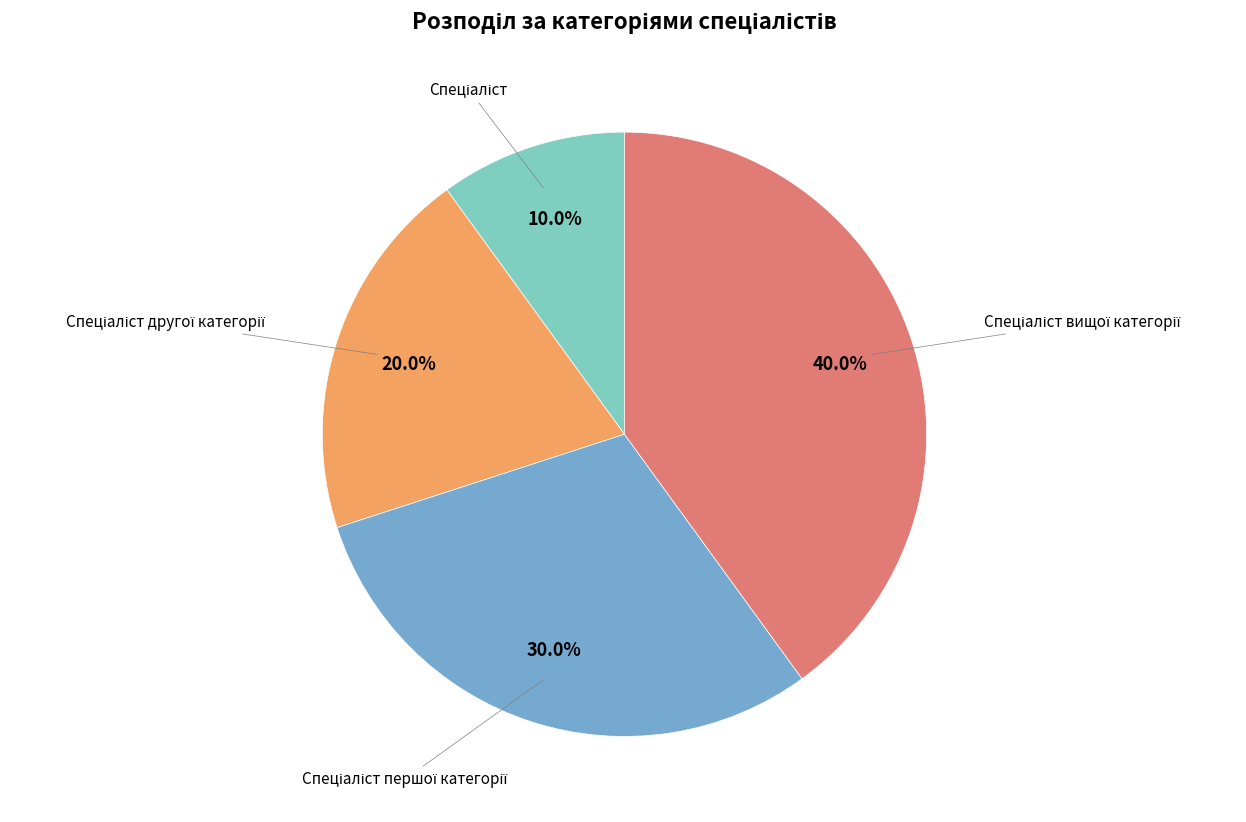

To the nearest percent, what is the difference between the largest and smallest slice percentages?

30%